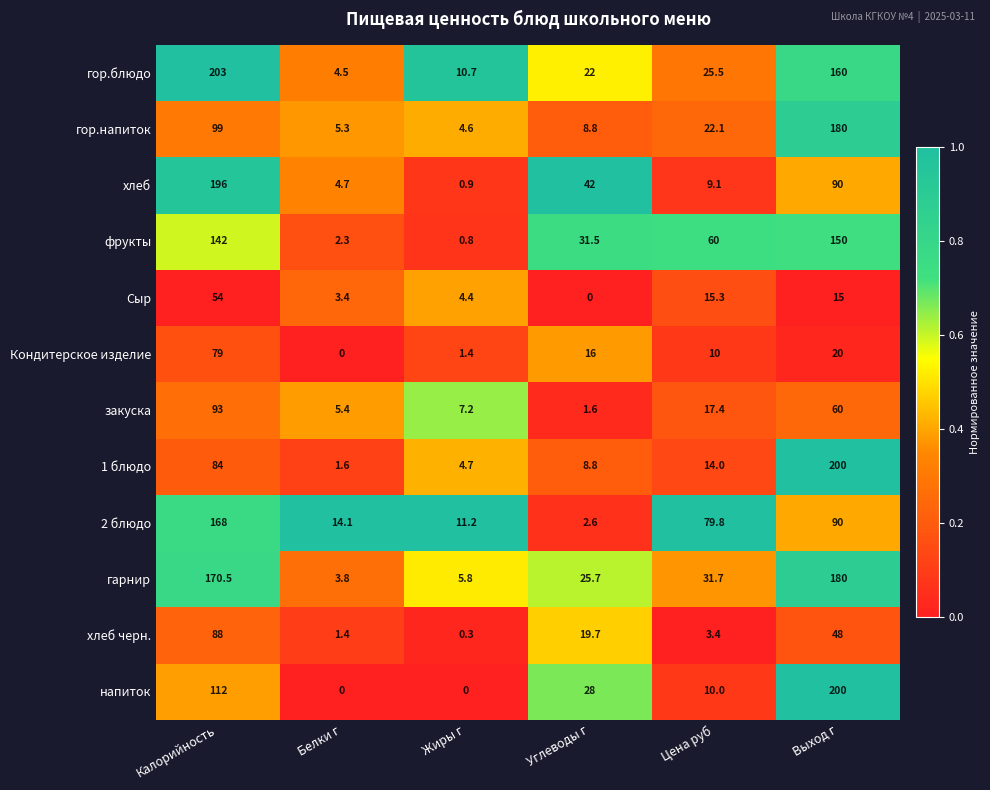

Which series has the largest total across all categories?

гор.блюдо